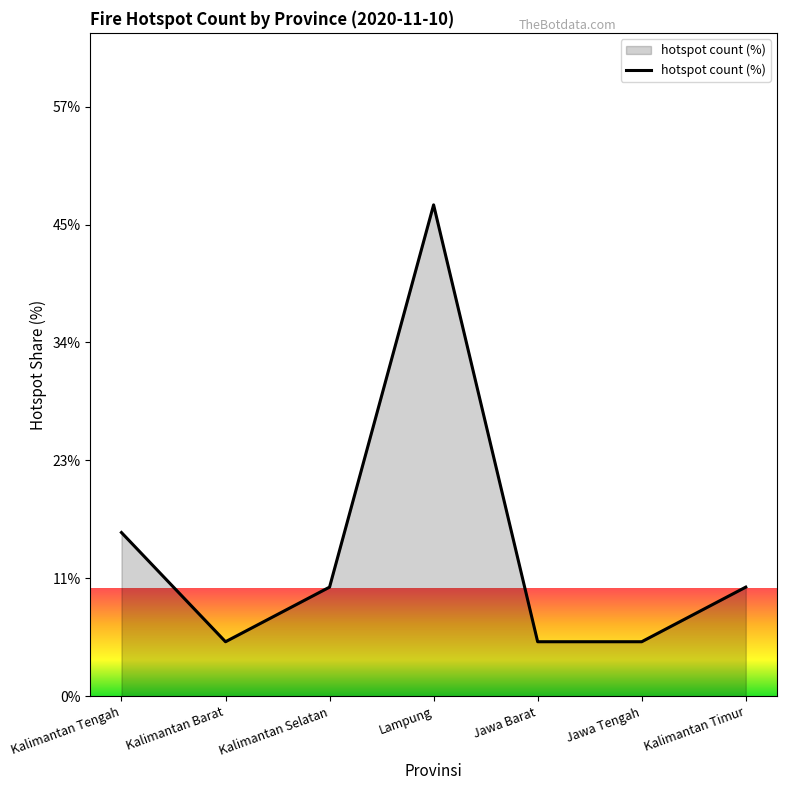

Where does the data first go above 10?

Kalimantan Tengah